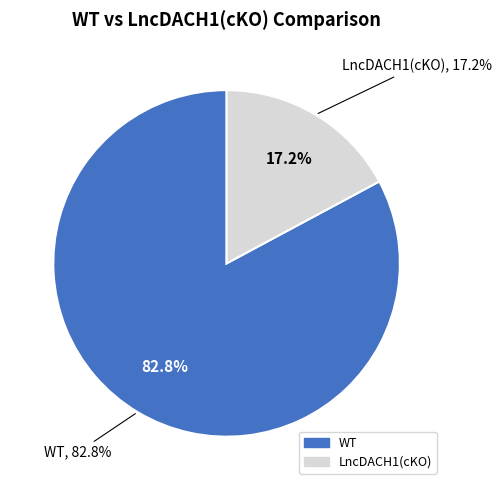

What is the largest slice in the pie chart?

WT